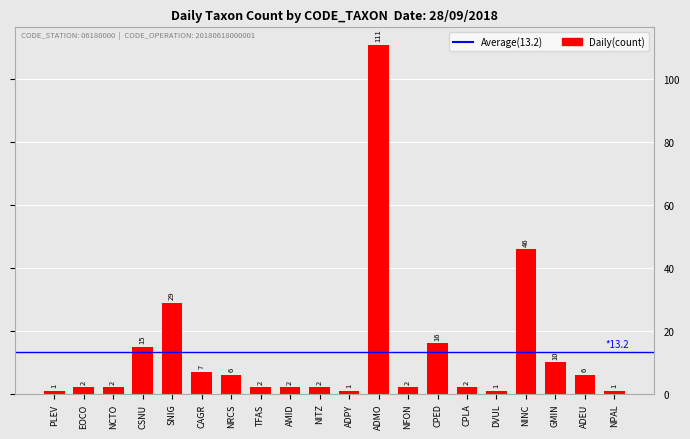

The chart shows a value of 16 at CPED. True or false?

True